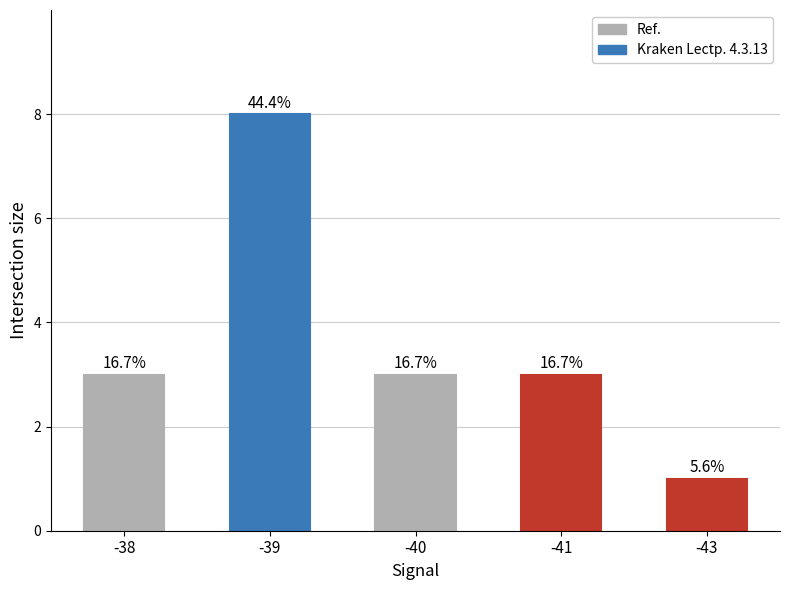

List the labels in order of value, smallest first.

-43, -38, -40, -41, -39